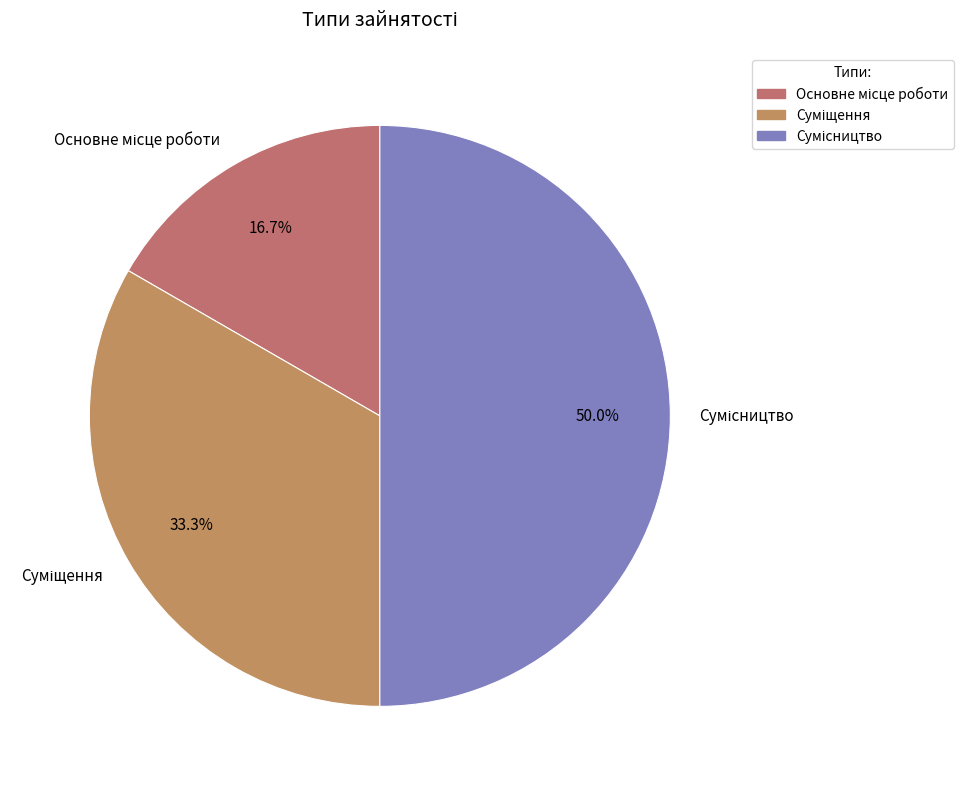

Count the number of slices in the pie.

3